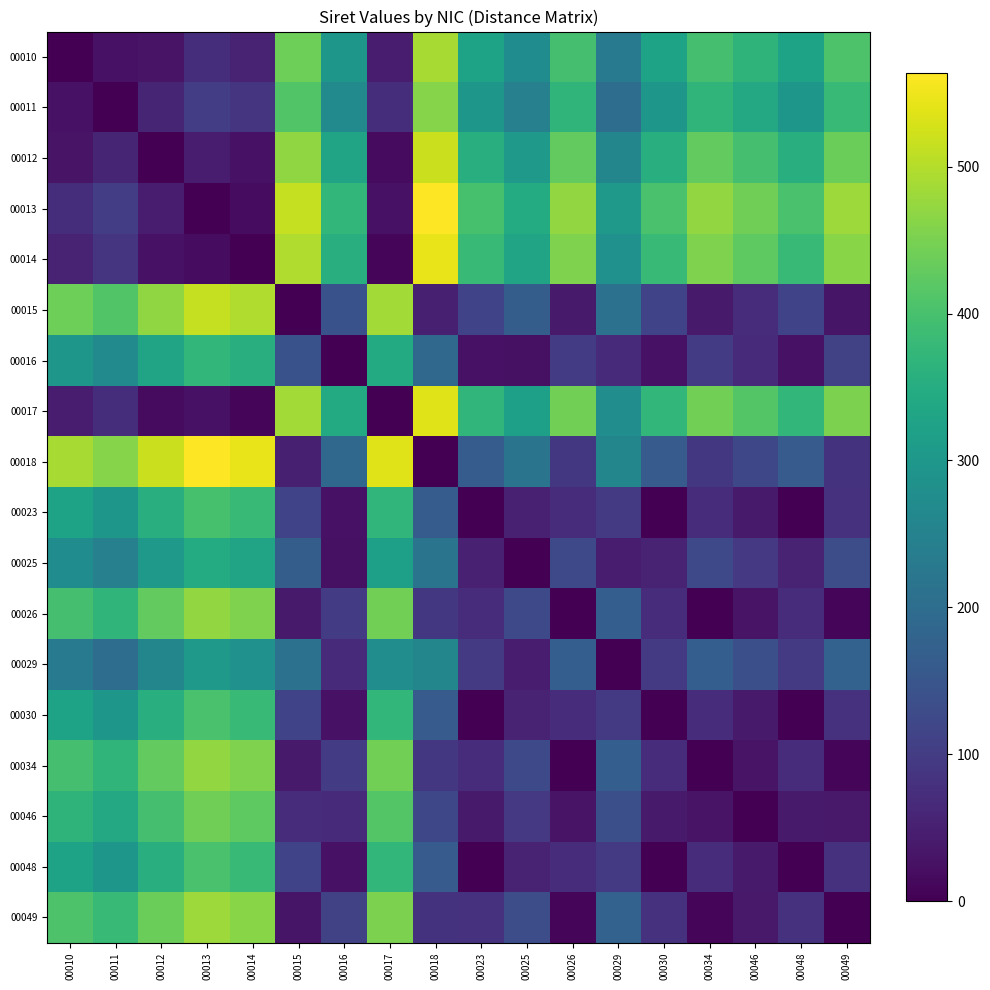

Between 00011 and 00046, which is larger?

00046